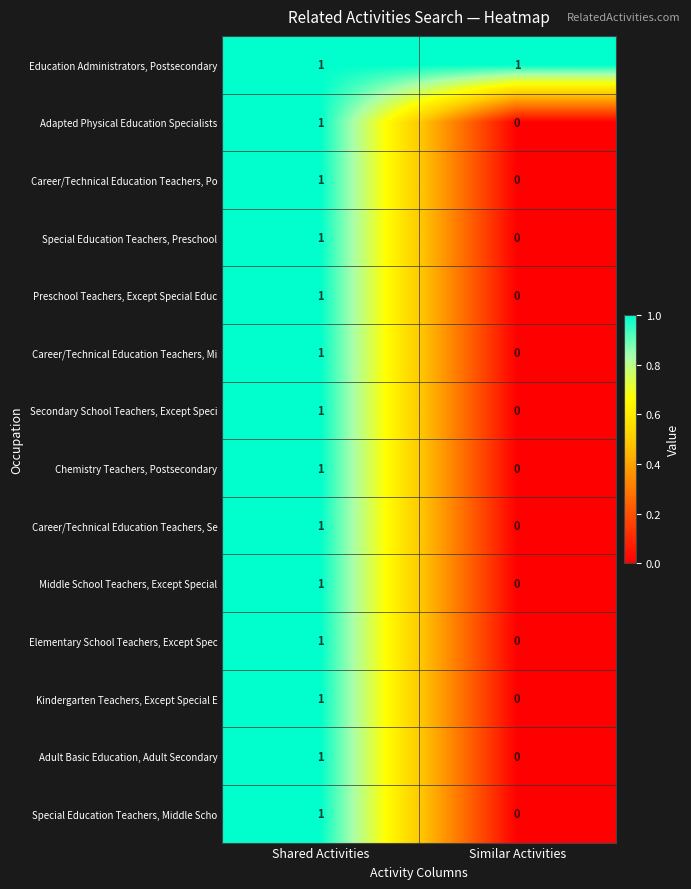

At which label is Career/Technical Education Teachers, Po closest to 0?

Similar Activities